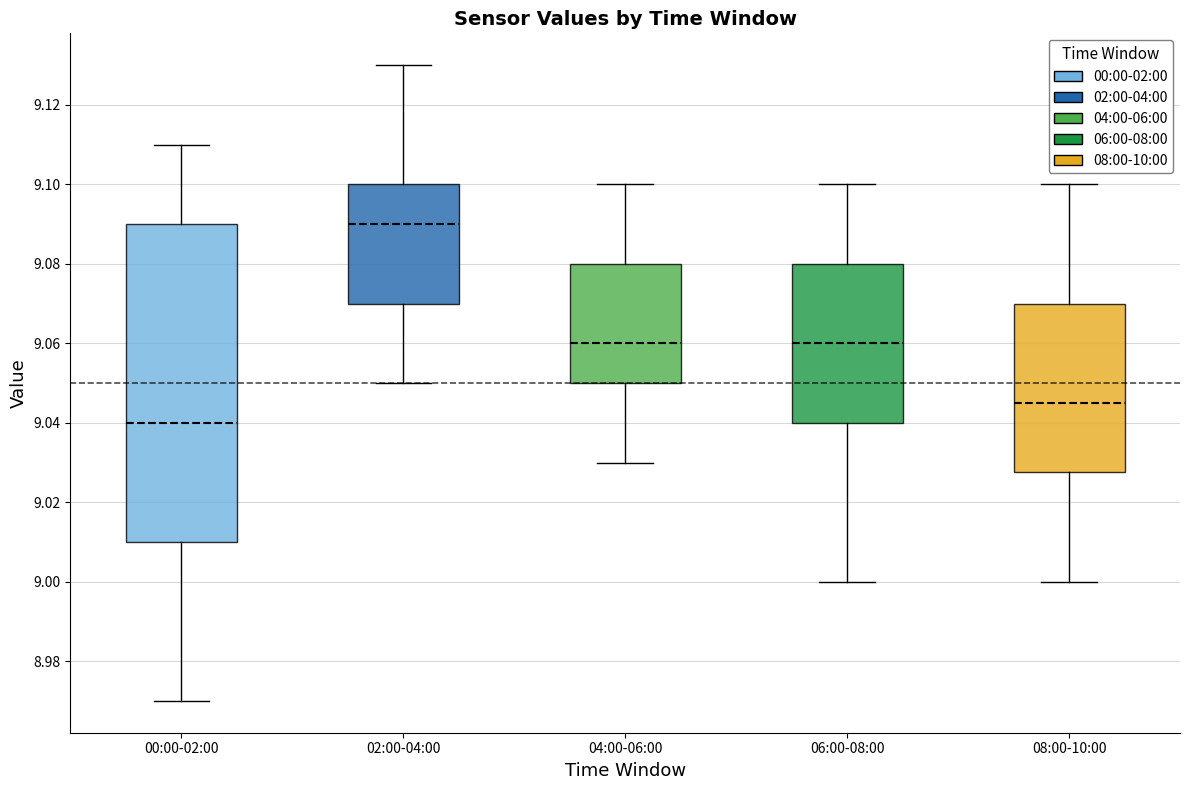

Comparing the boxes themselves (not the whiskers), which one is the tallest?

00:00-02:00